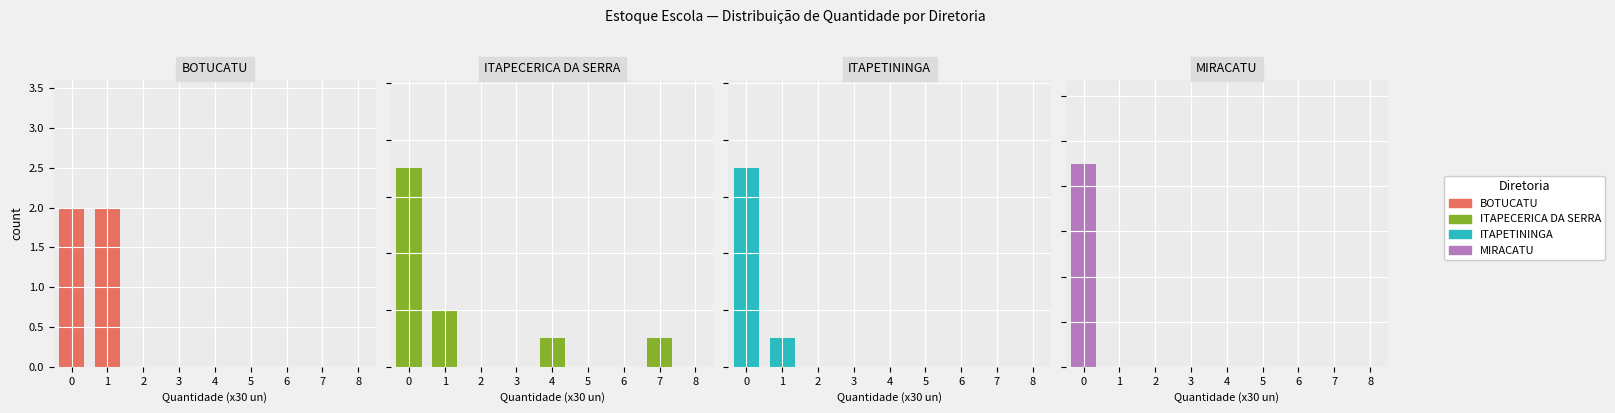

Which category has the lowest value in the ITAPECERICA DA SERRA series?

2